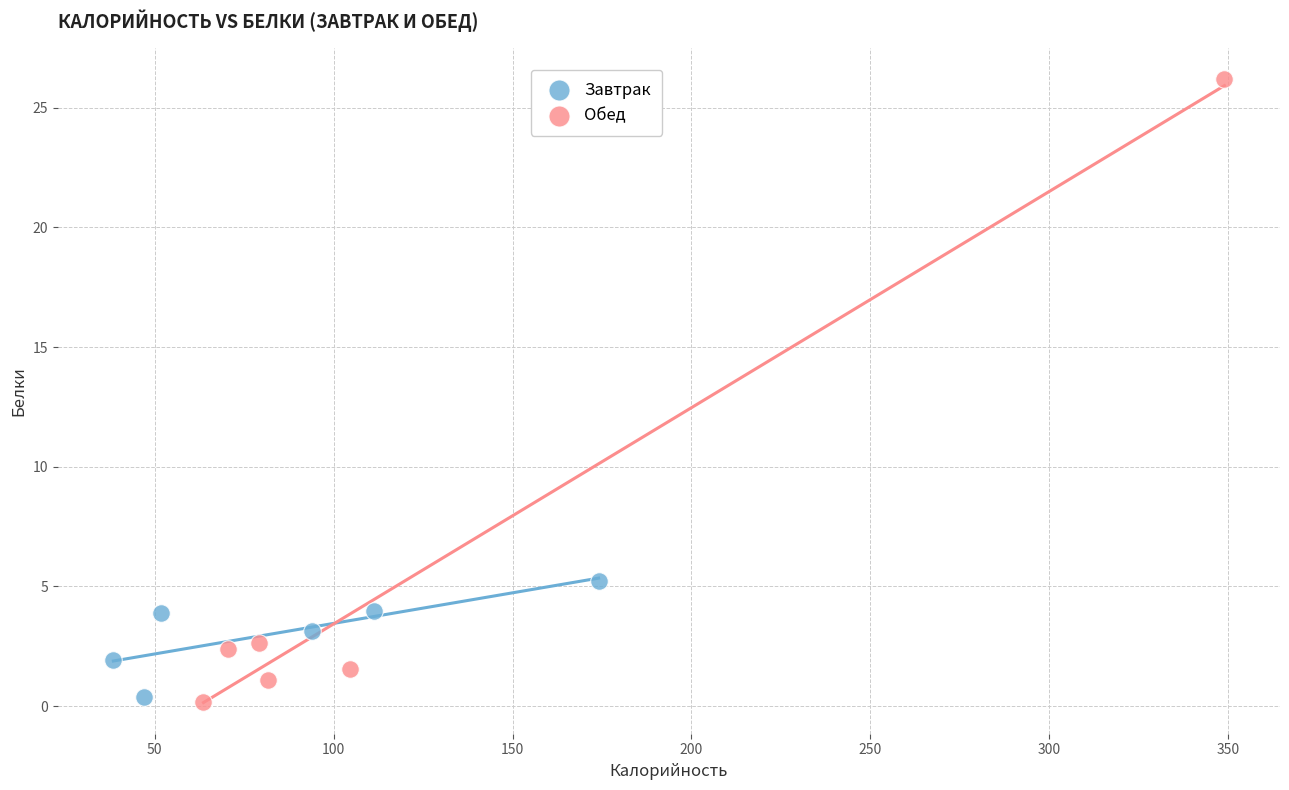

What are all the series names shown in the legend?

Завтрак, Обед